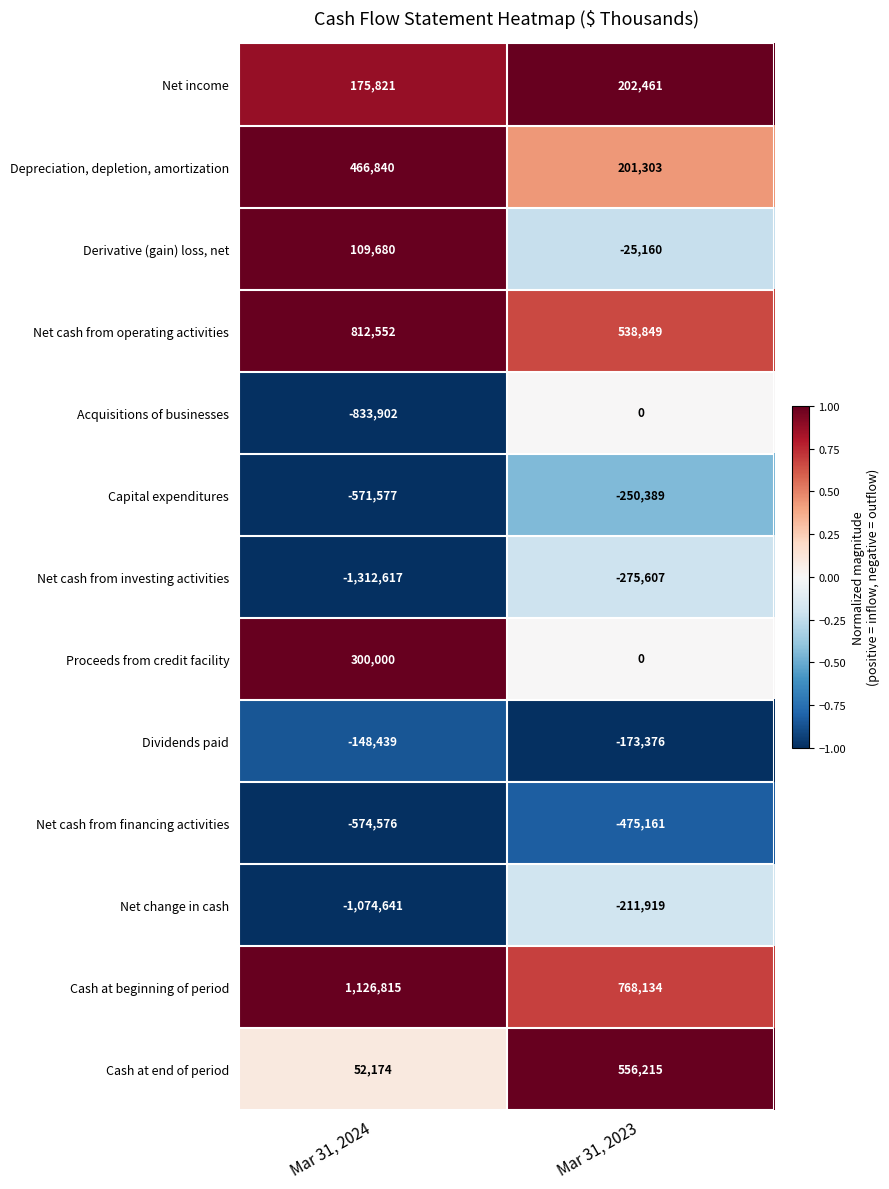

What is the difference between the highest and lowest values at Mar 31, 2023?

1243295